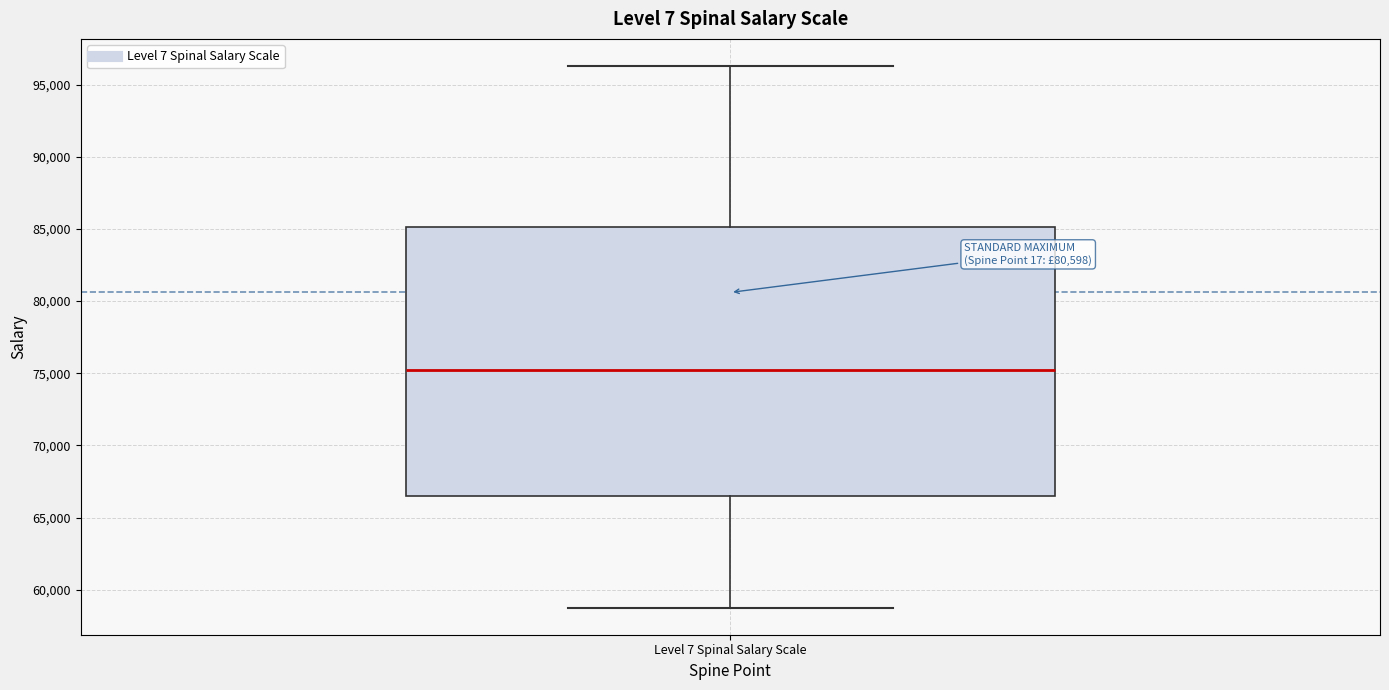

Read this box plot against the y-axis: the position of the median line, the range covered by the box, and the ends of both whiskers. The values are not printed on the chart, so give them approximately, as read against the axis.

median 75000, box 66500 to 85000, whiskers 59000 to 96500